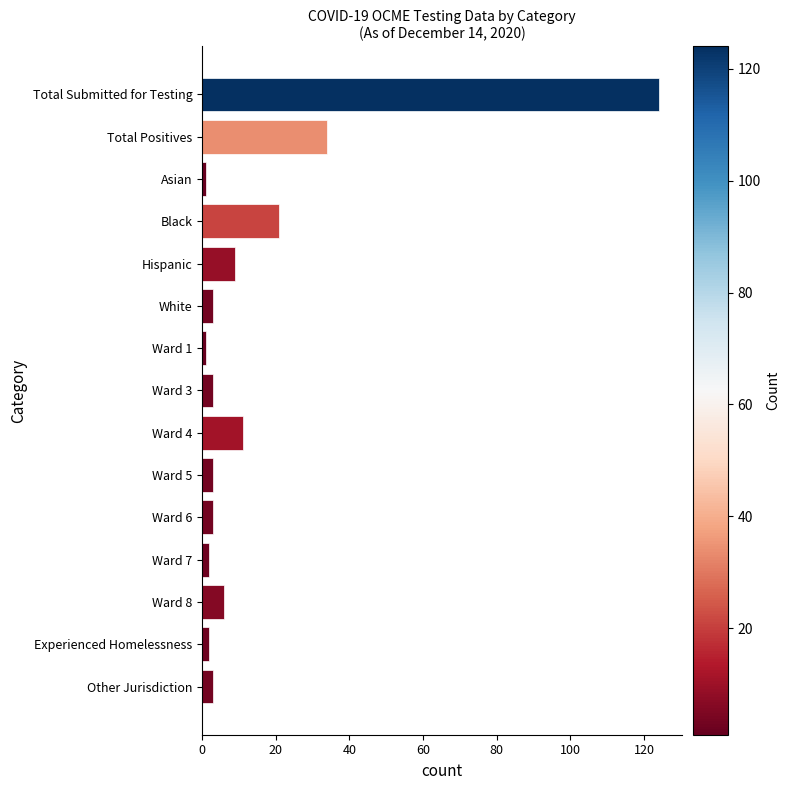

The value at Ward 6 is 3. True or false?

True